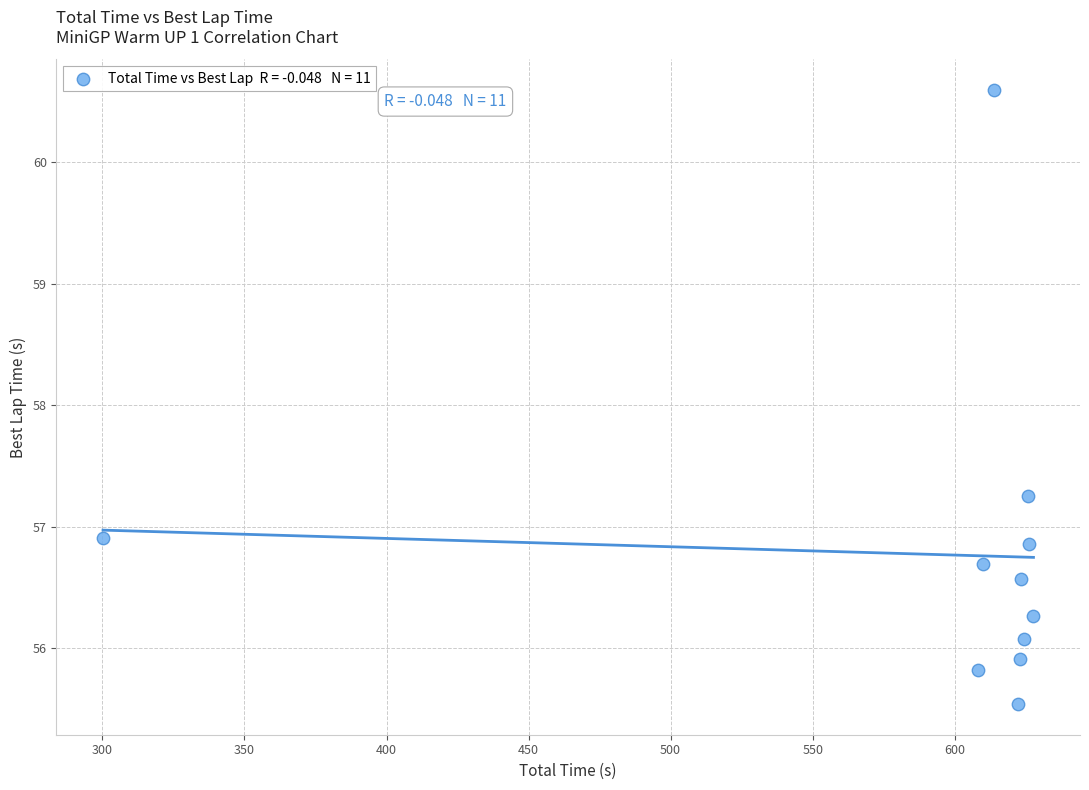

What Y value in the scatter plot is closest to 58?

57.3